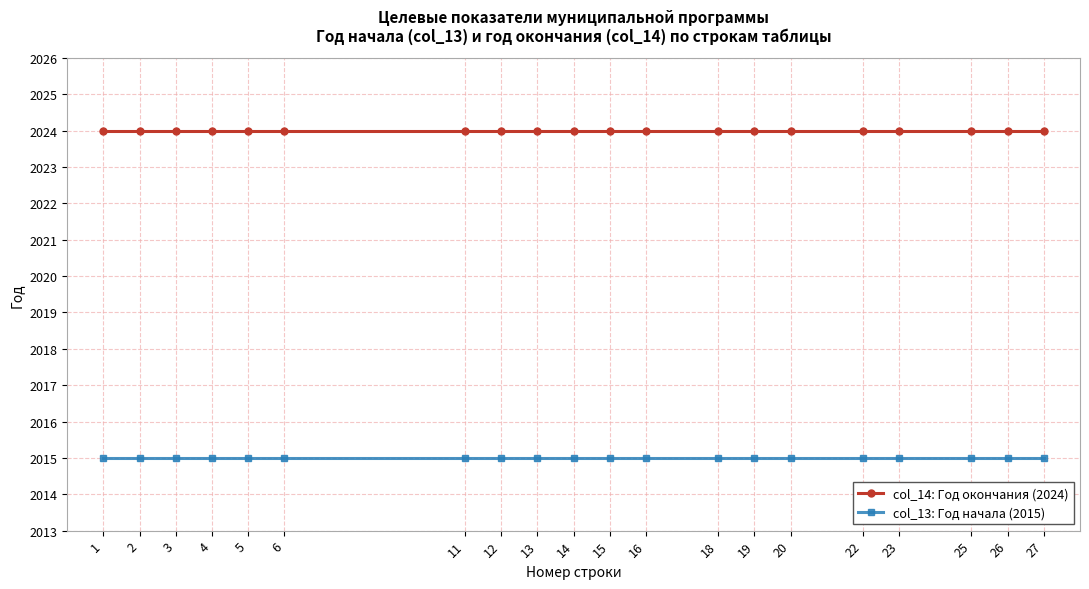

Is the value of col_13: Год начала (2015) at 20 greater than the value of col_14: Год окончания (2024) at 22?

No